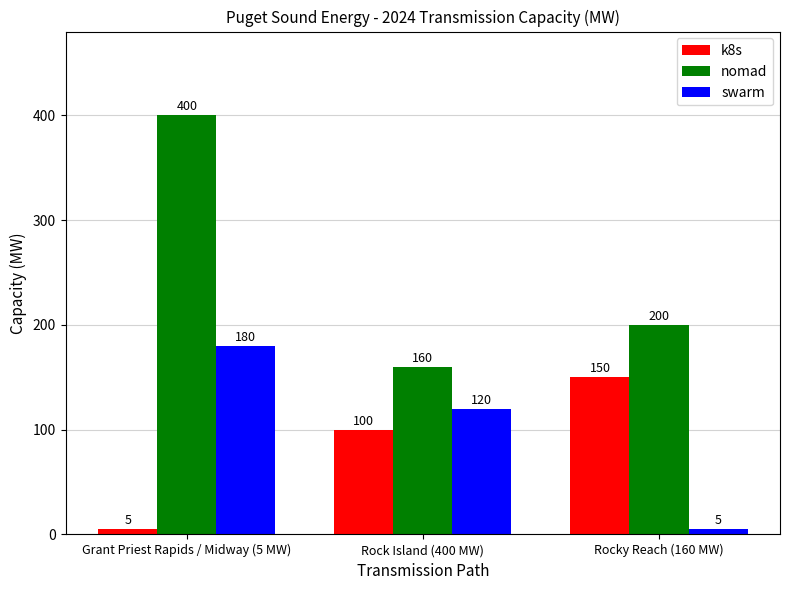

How many categories are shown in the chart?

3